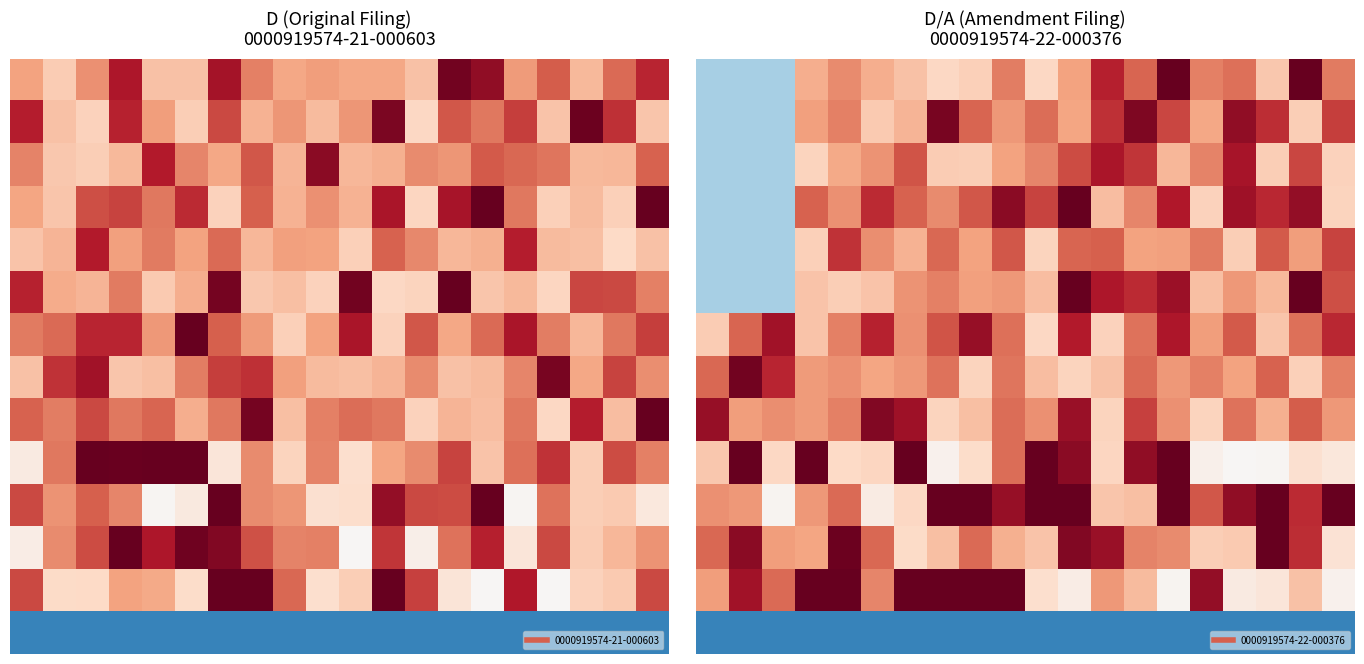

What is the difference between the highest and lowest values at 19?

2.5